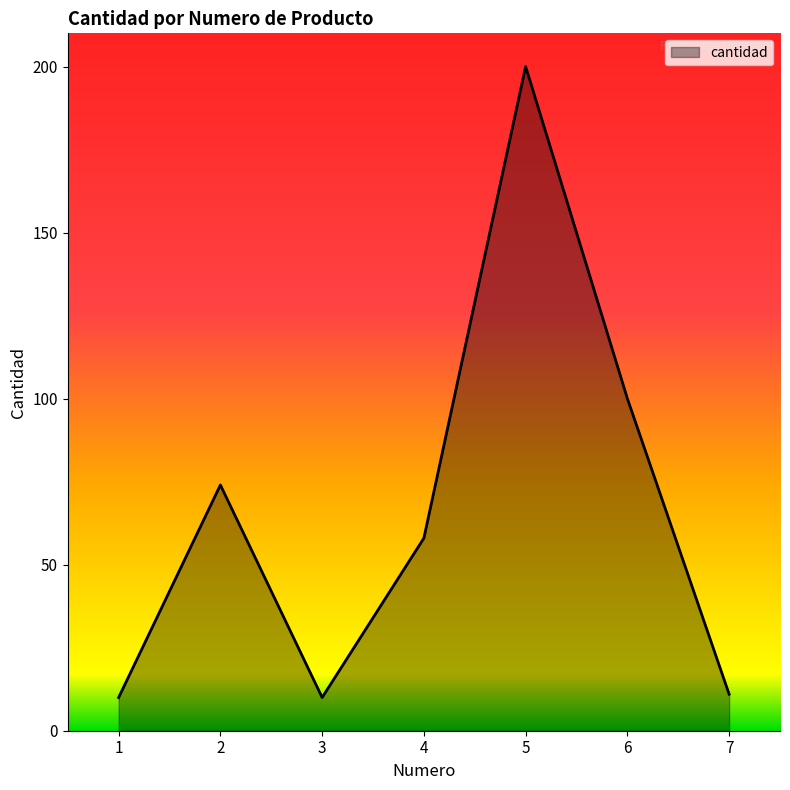

At which category does the data reach its first local valley?

3